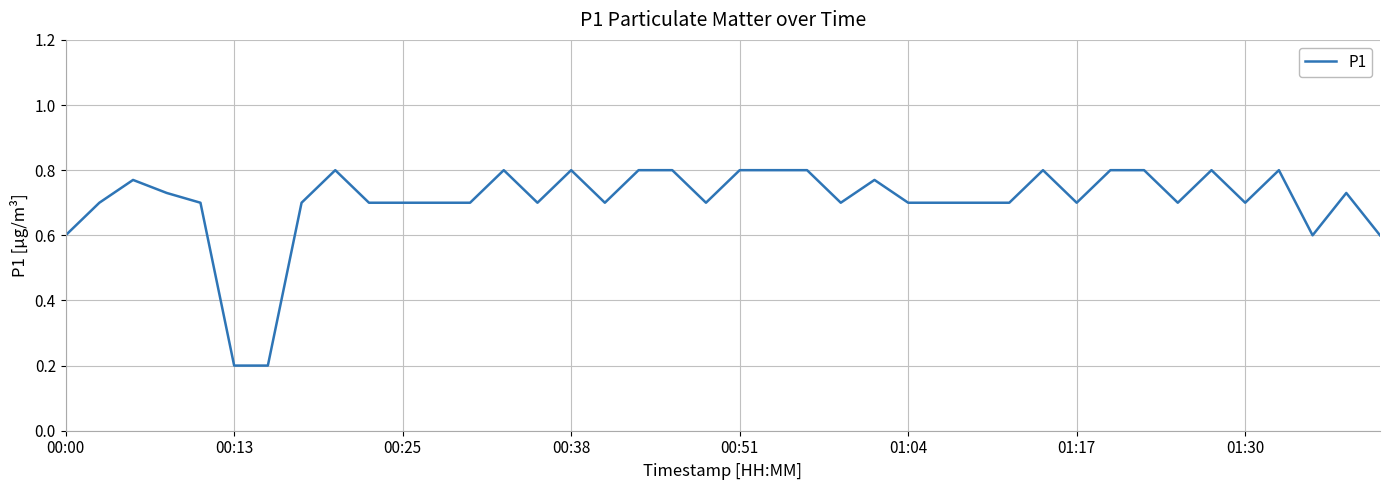

What is the difference between the second highest and minimum values?

0.6